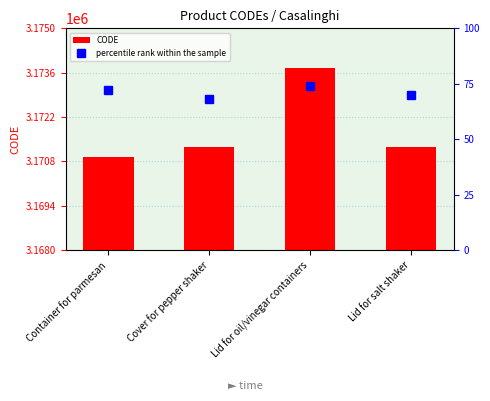

The CODE series shows 4765863 at Lid for oil/vinegar containers. True or false?

False